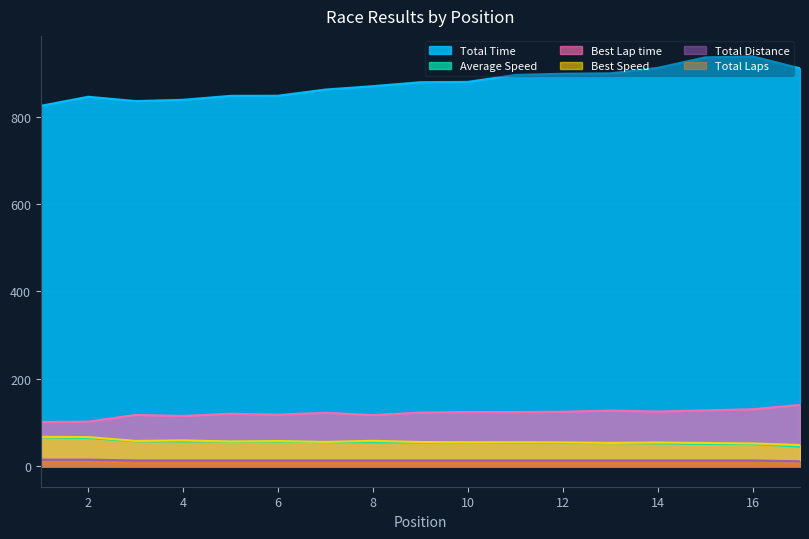

How many lines are shown in the chart?

6